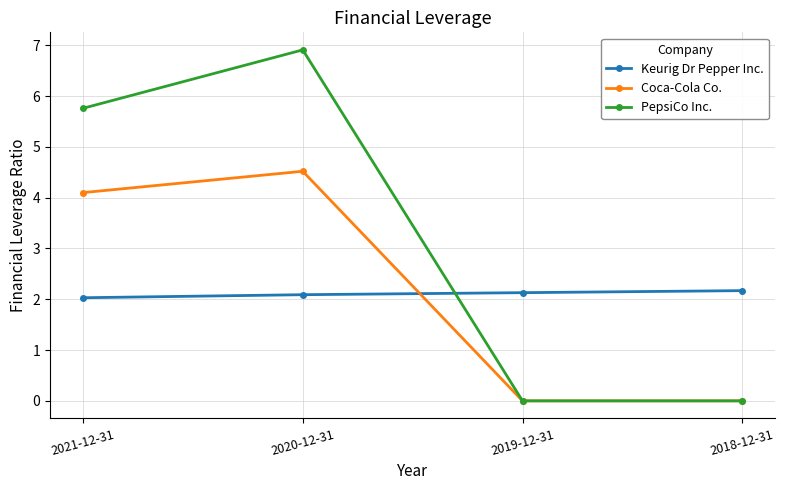

What position from the left is 2021-12-31?

1